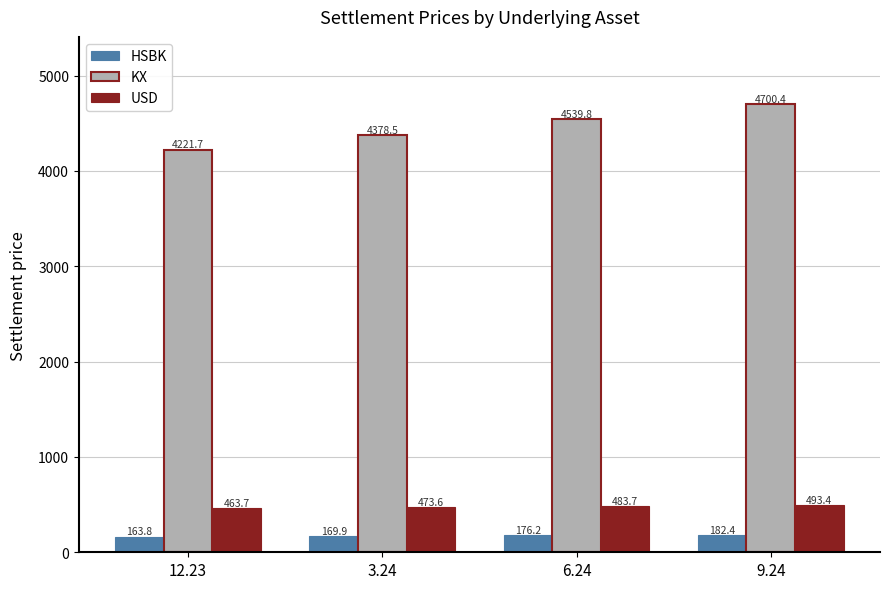

What is the minimum value shown in the chart?

163.8